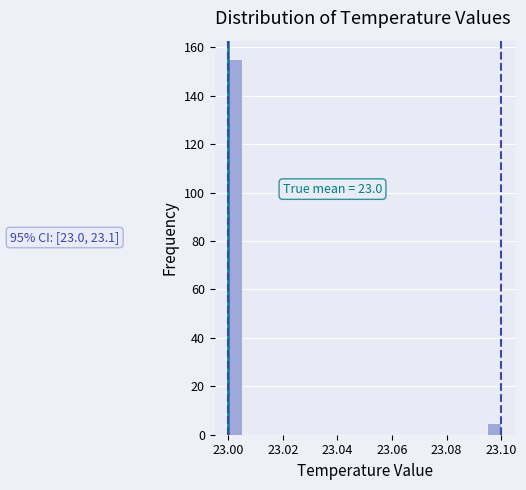

Around what value on the x-axis is the tallest bar? Give the approximate position of its centre, as read against the axis.

23.002